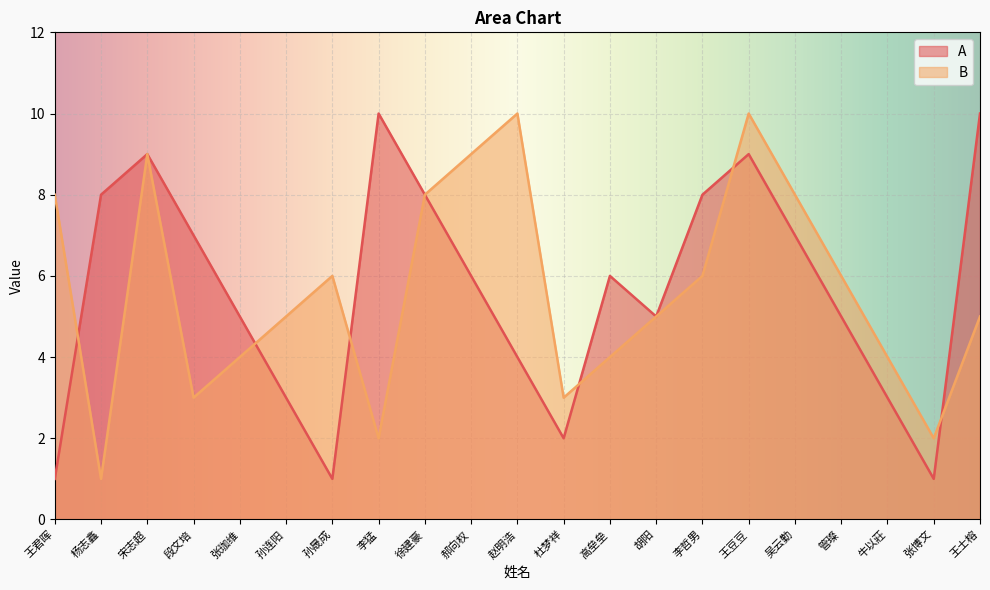

What is the label of the 16th point from the right?

孙连阳